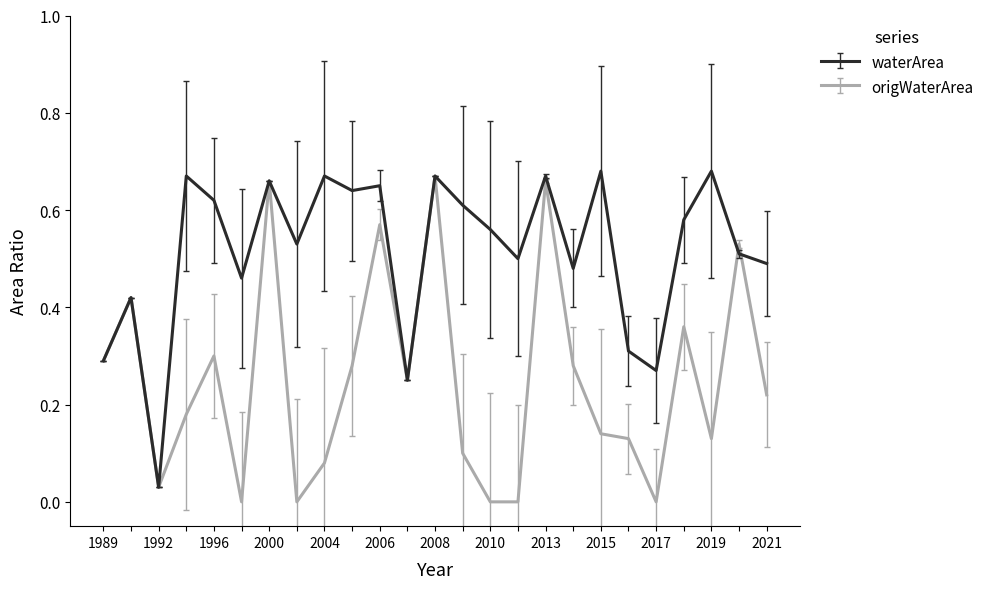

Rank the series by their average value, from highest to lowest.

waterArea, origWaterArea